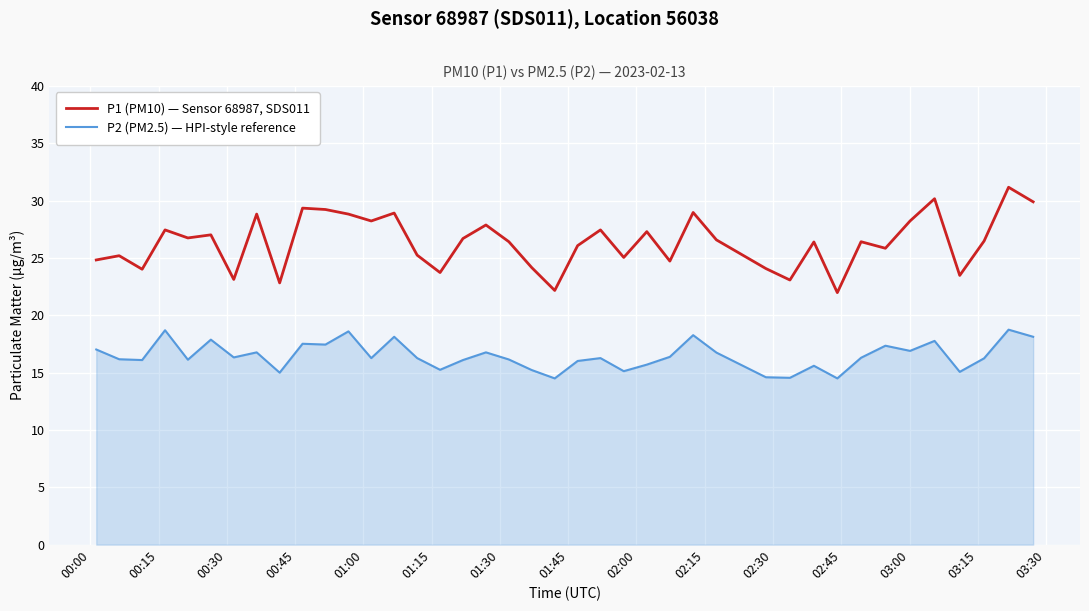

What is the difference between the maximum and minimum values in the P1 (PM10) — Sensor 68987, SDS011 series?

9.2